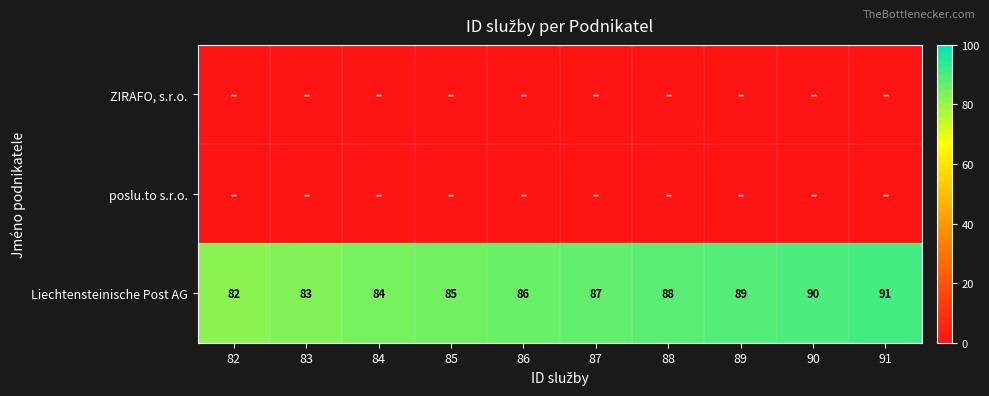

The value of Liechtensteinische Post AG at 91 is 91. True or false?

True